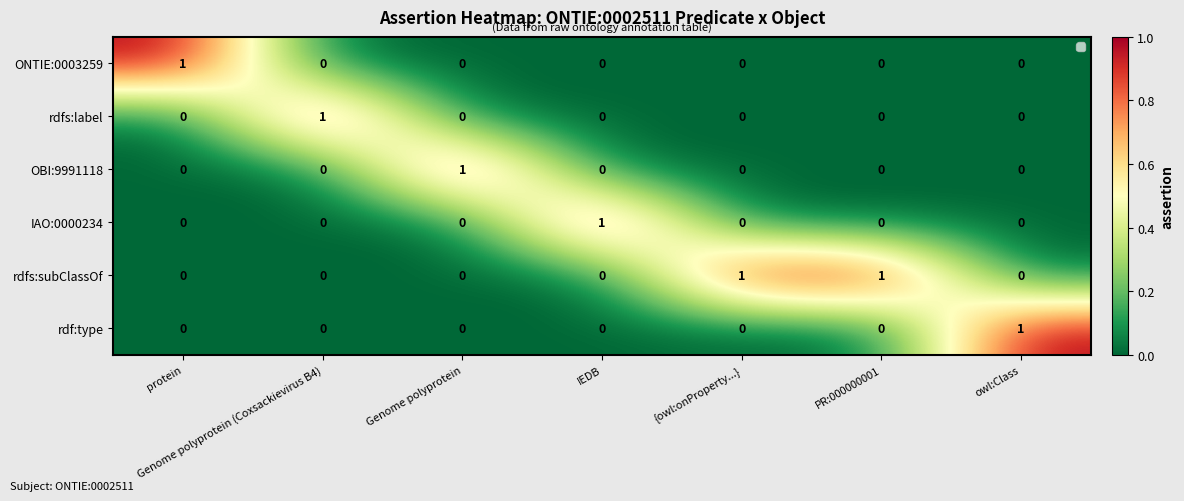

Which series has the largest total across all categories?

rdfs:subClassOf